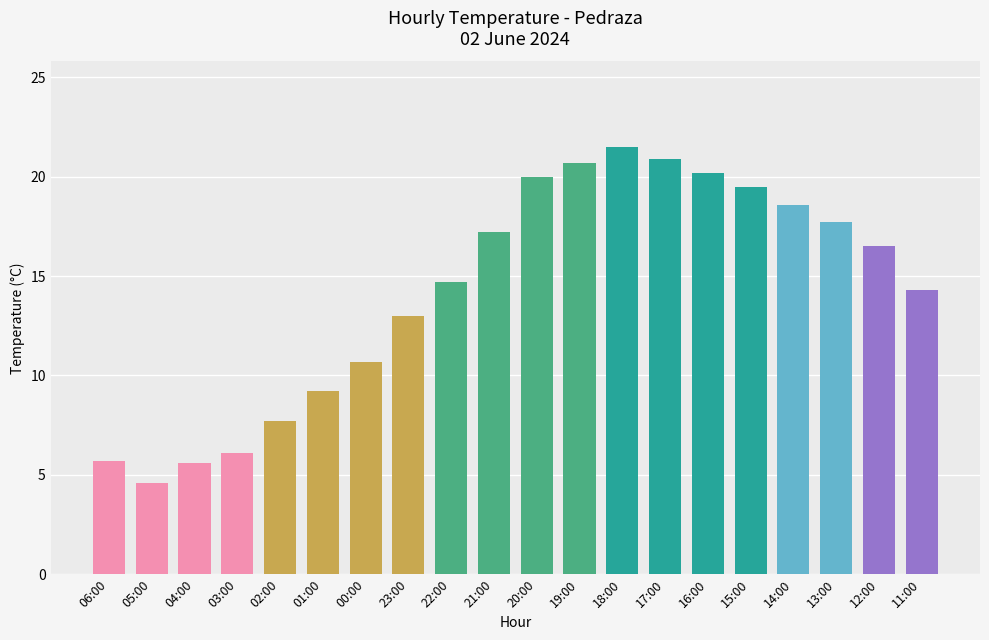

What is the average value?

14.2